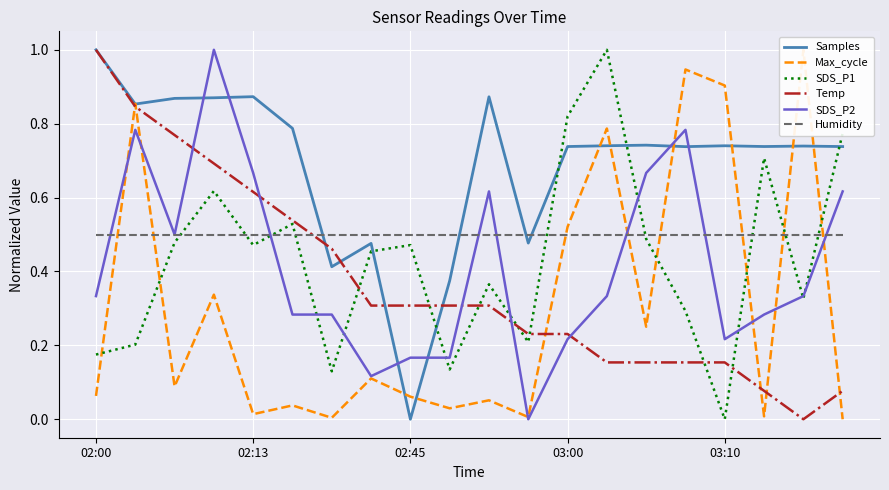

What is the highest value of the SDS_P1 series?

1.0